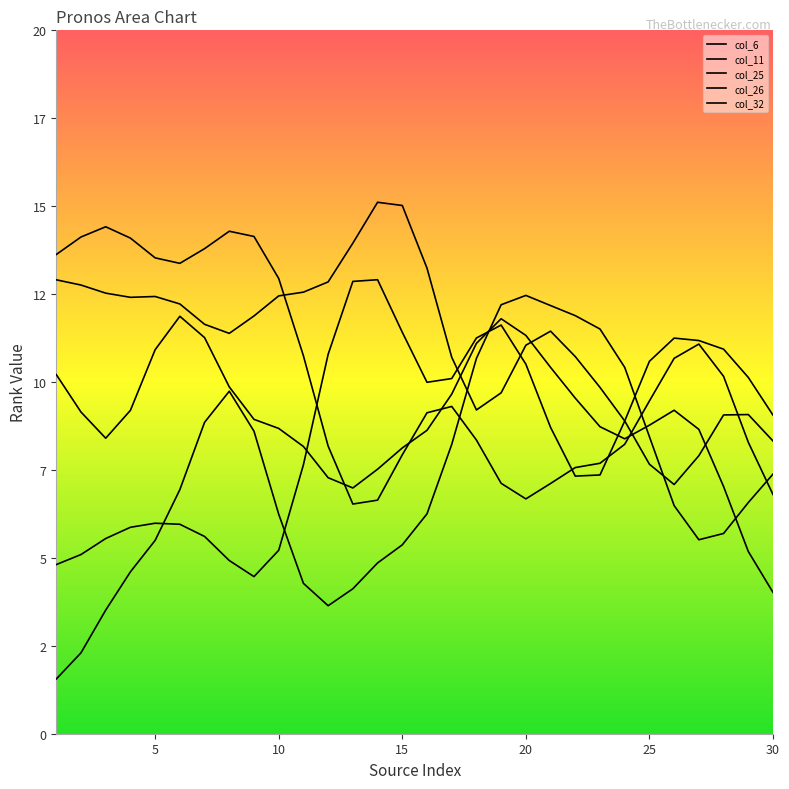

Which series has the largest range (max minus min)?

col_32